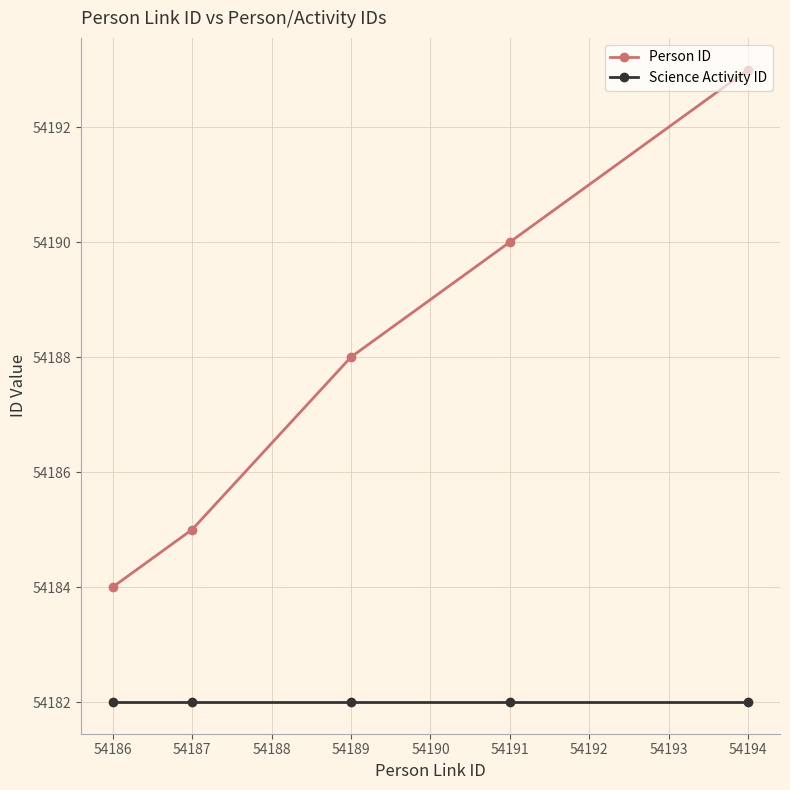

What is the spread (max minus min) of values at 54186?

2